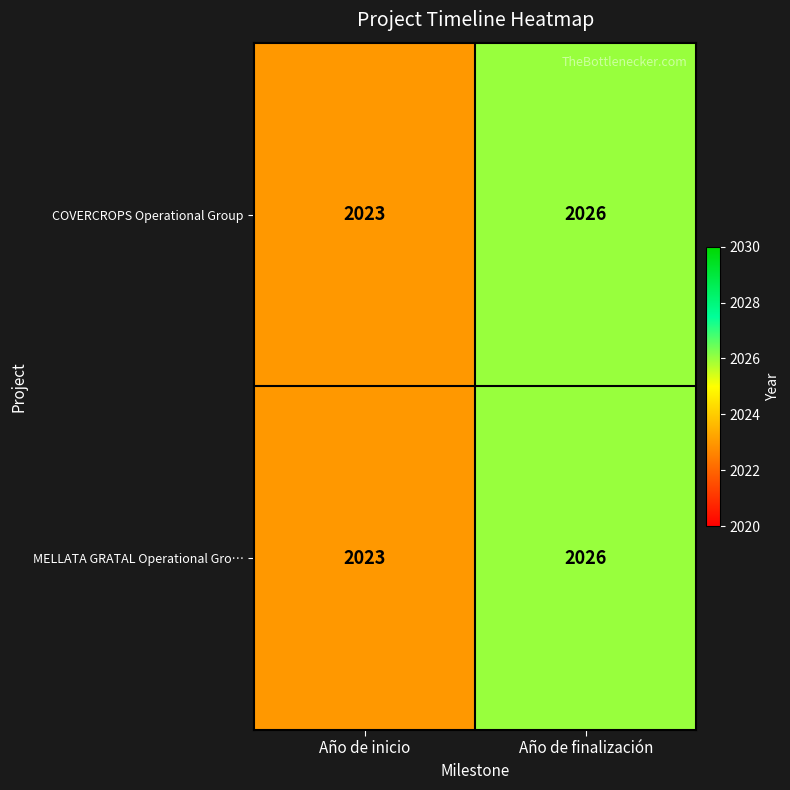

Read the MELLATA GRATAL Operational Gro… value at Año de finalización.

2026